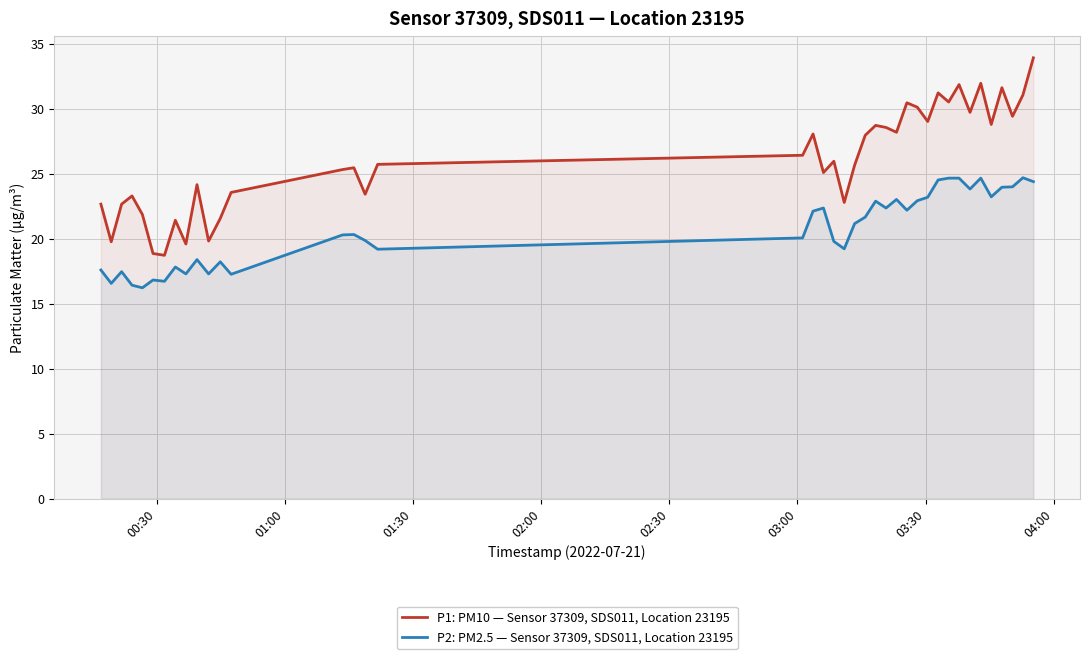

Rank the series by their average value, from highest to lowest.

P1: PM10 — Sensor 37309, SDS011, Location 23195, P2: PM2.5 — Sensor 37309, SDS011, Location 23195